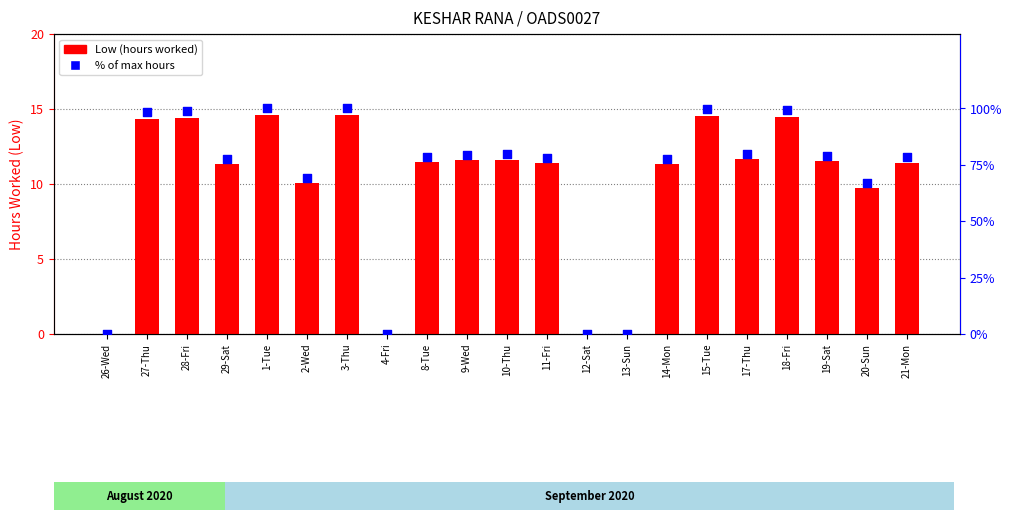

Is the value of % of max hours at 13-Sun greater than the value of Low (hours worked) at 20-Sun?

No